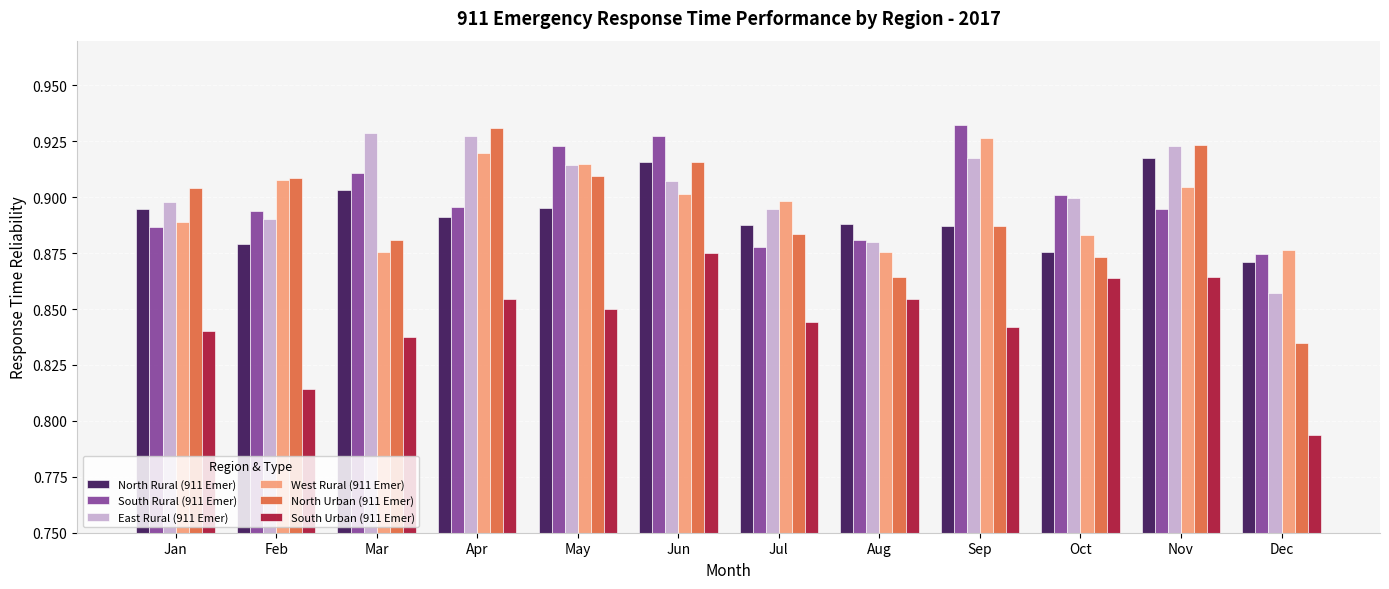

What is the sum of the East Rural (911 Emer) values at Jun and Mar?

1.8